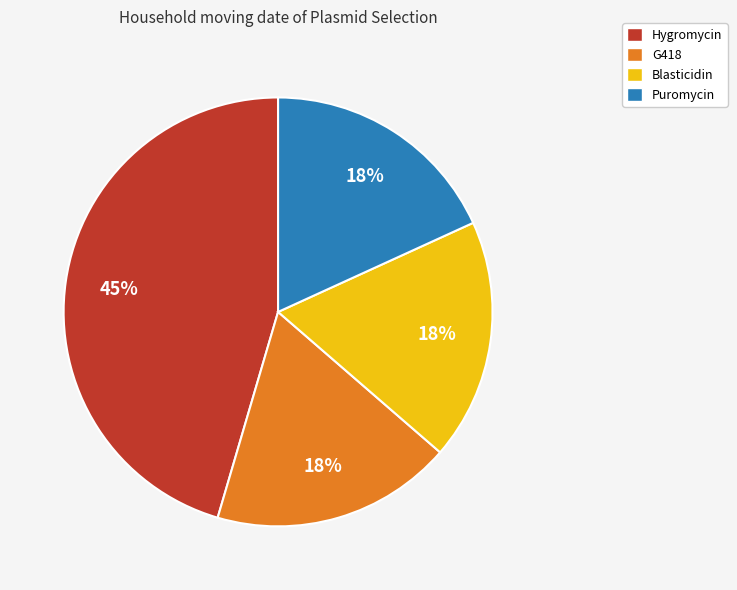

Do Hygromycin and Blasticidin together represent more than half of the pie?

Yes